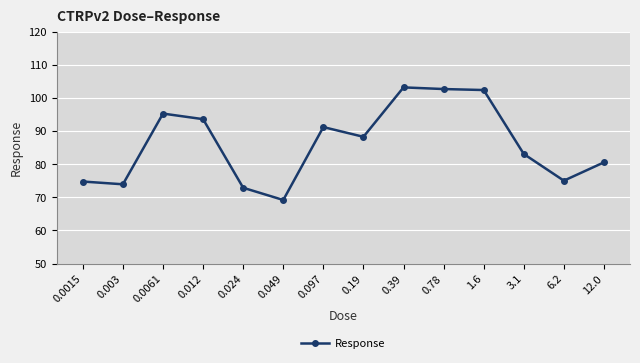

Which has a higher value, 0.78 or 0.003?

0.78